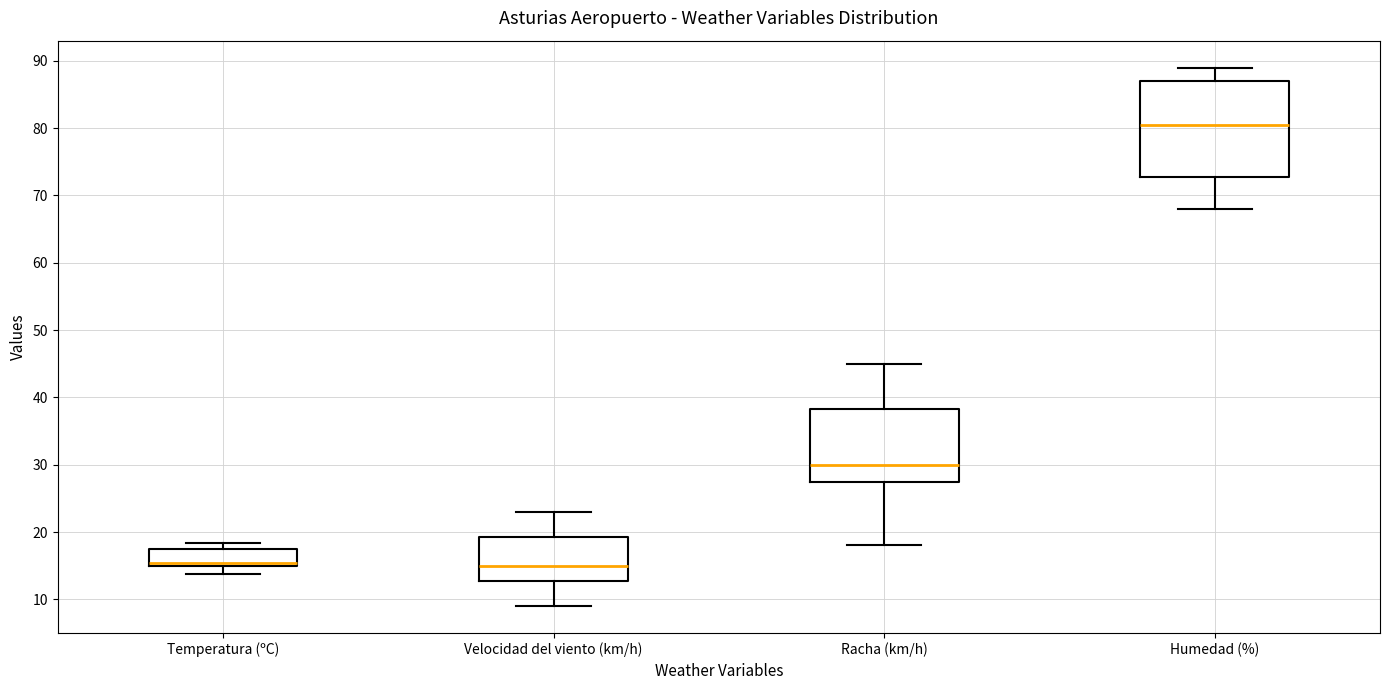

Reading left to right, read every box against the y-axis: the position of its median line, the range the box covers, and the ends of its whiskers. The values are not printed on the chart, so give them approximately, as read against the axis.

Temperatura (ºC): median 15 (drawn on the box's lower edge), box 15 to 18, whiskers 14 to 18 (just above the box's upper edge)
Velocidad del viento (km/h): median 15, box 13 to 19, whiskers 9 to 23
Racha (km/h): median 30, box 28 to 38, whiskers 18 to 45
Humedad (%): median 81, box 73 to 87, whiskers 68 to 89